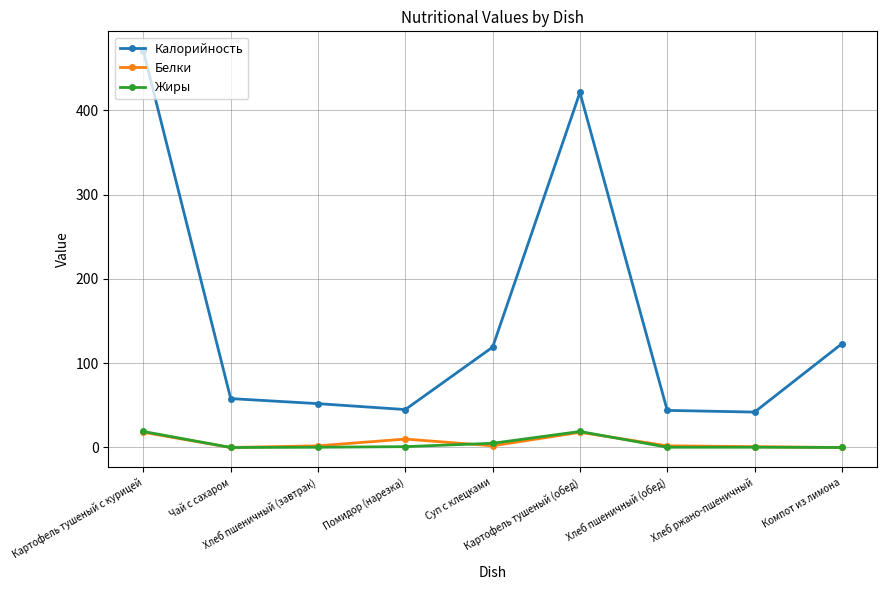

Which series has the largest range (max minus min)?

Калорийность